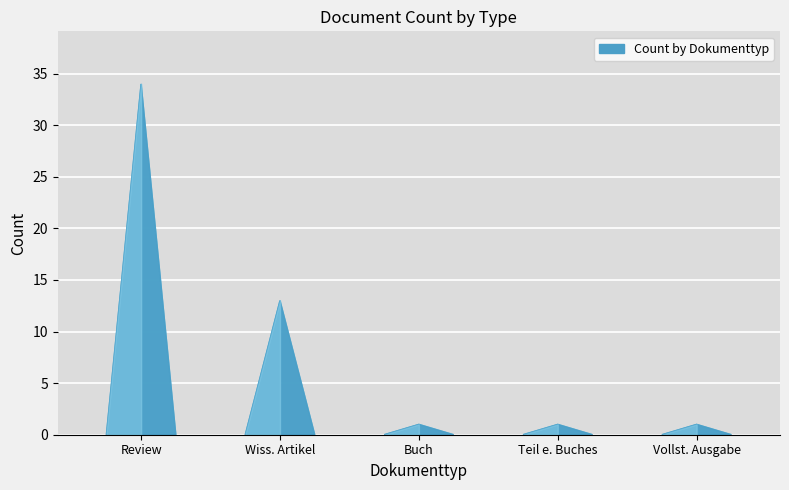

Rank the categories by value from highest to lowest.

Review, Wissenschaftlicher Artikel, Buch (Monographie), Teil eines Buches, Vollständige Ausgabe